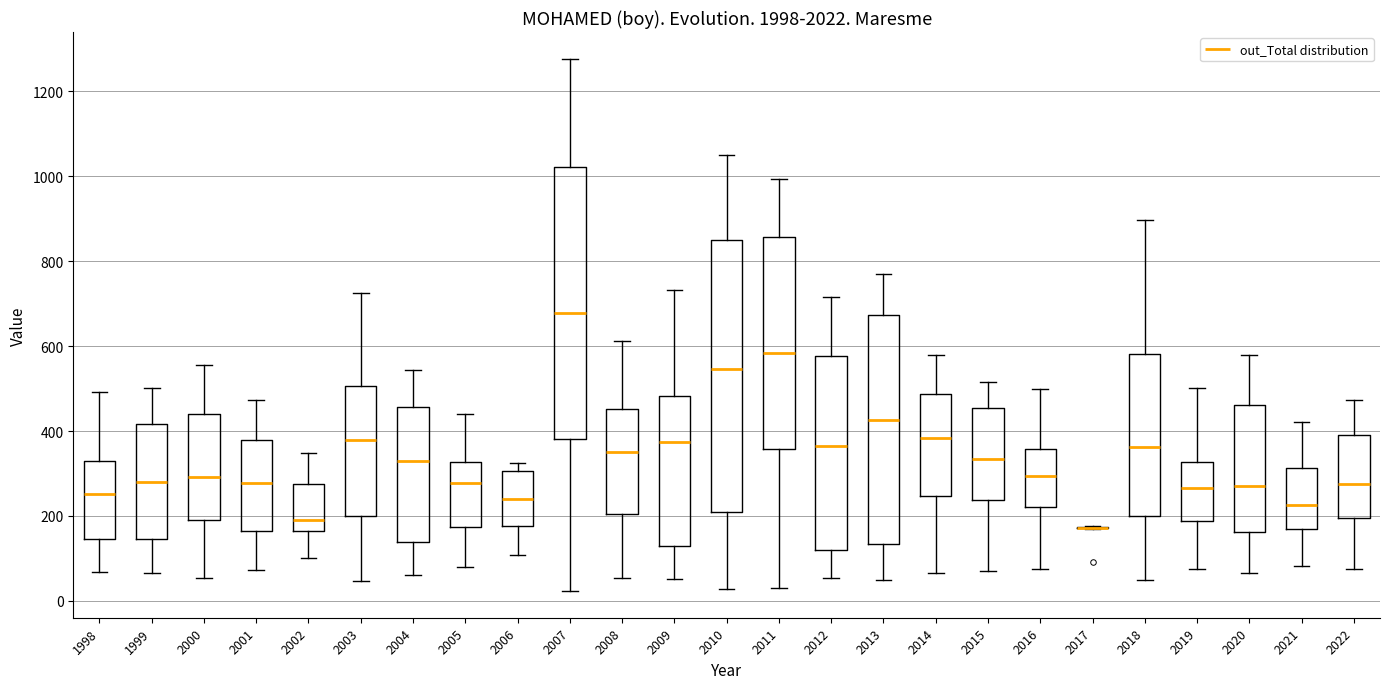

Reading left to right, read every box against the y-axis: the position of its median line, the range the box covers, and the ends of its whiskers. The values are not printed on the chart, so give them approximately, as read against the axis.

1998: median 260, box 140 to 320, whiskers 60 to 500
1999: median 280, box 140 to 420, whiskers 60 to 500
2000: median 300, box 200 to 440, whiskers 60 to 560
2001: median 280, box 160 to 380, whiskers 80 to 480
2002: median 200, box 160 to 280, whiskers 100 to 340
2003: median 380, box 200 to 500, whiskers 40 to 720
2004: median 320, box 140 to 460, whiskers 60 to 540
2005: median 280, box 180 to 320, whiskers 80 to 440
2006: median 240, box 180 to 300, whiskers 100 to 320
2007: median 680, box 380 to 1020, whiskers 20 to 1280
2008: median 360, box 200 to 460, whiskers 60 to 620
2009: median 380, box 120 to 480, whiskers 60 to 740
2010: median 540, box 220 to 840, whiskers 20 to 1060
2011: median 580, box 360 to 860, whiskers 40 to 1000
2012: median 360, box 120 to 580, whiskers 60 to 720
2013: median 420, box 140 to 680, whiskers 40 to 760
2014: median 380, box 240 to 480, whiskers 60 to 580
2015: median 340, box 240 to 460, whiskers 80 to 520
2016: median 300, box 220 to 360, whiskers 80 to 500
2017: box collapsed to a line at 180, whiskers 180 to 180
2018: median 360, box 200 to 580, whiskers 60 to 900
2019: median 260, box 180 to 320, whiskers 80 to 500
2020: median 280, box 160 to 460, whiskers 60 to 580
2021: median 220, box 160 to 320, whiskers 80 to 420
2022: median 280, box 200 to 400, whiskers 80 to 480